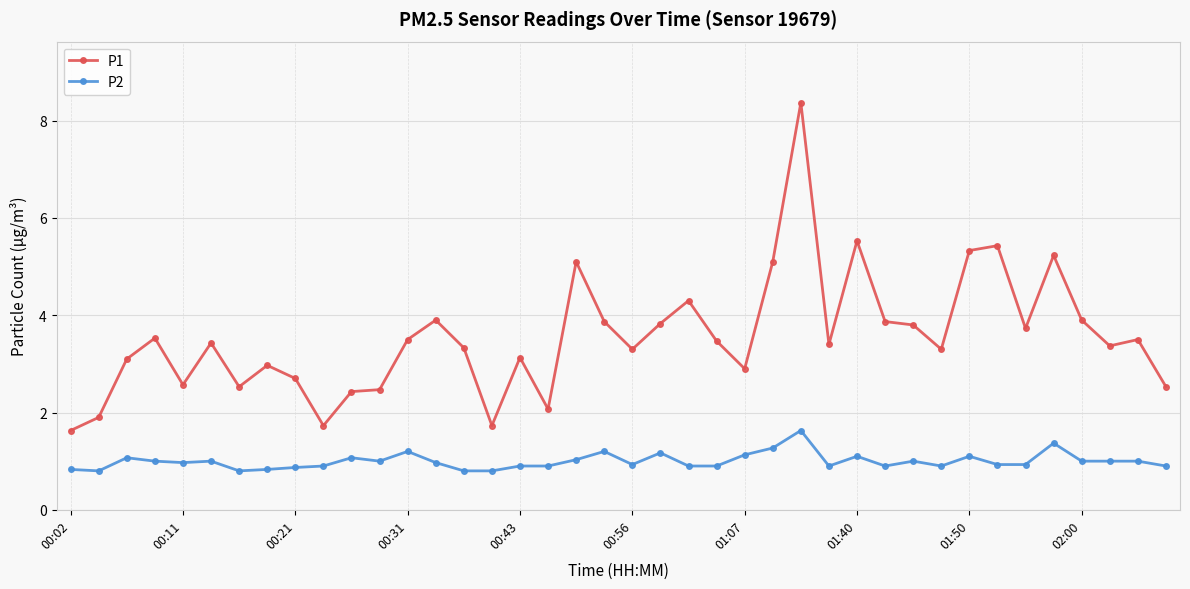

Which series has the largest range (max minus min)?

P1